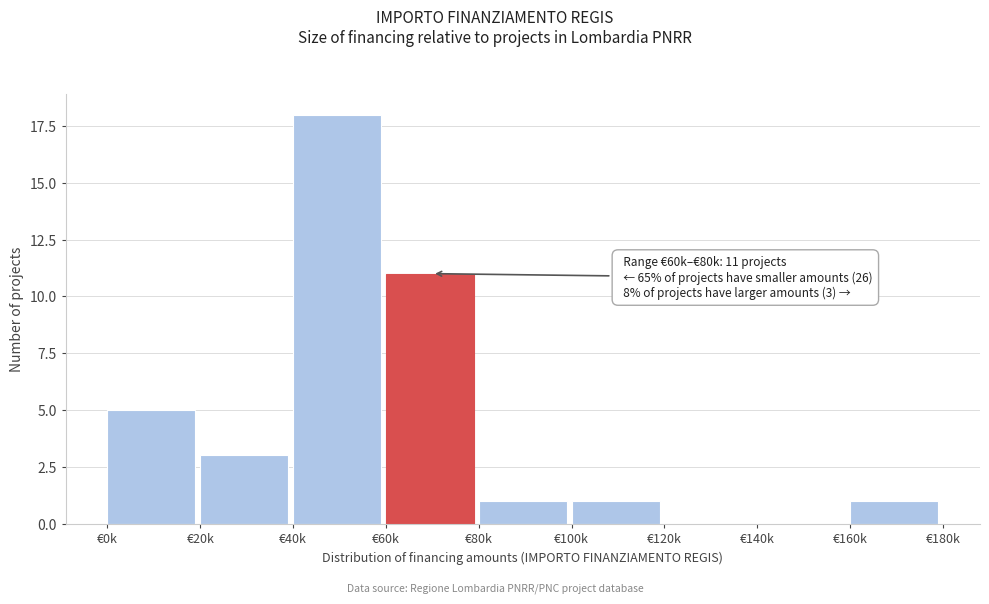

Reading left to right, transcribe all the data shown in this chart.

€0k=5	€20k=3	€40k=18	€60k=11	€80k=1	€100k=1	€120k=0	€140k=0	€160k=1